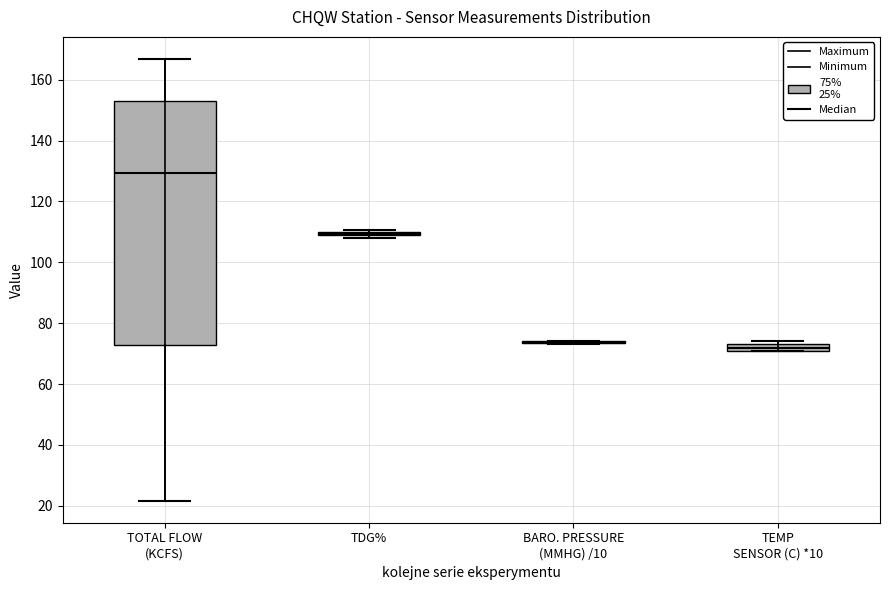

Comparing the boxes themselves (not the whiskers), which one is the tallest?

TOTAL FLOW (KCFS)